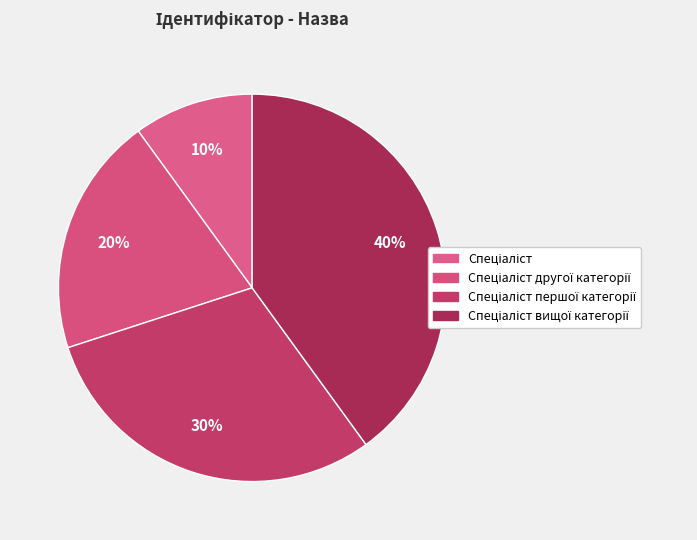

Which category has the smallest portion of the pie?

Спеціаліст